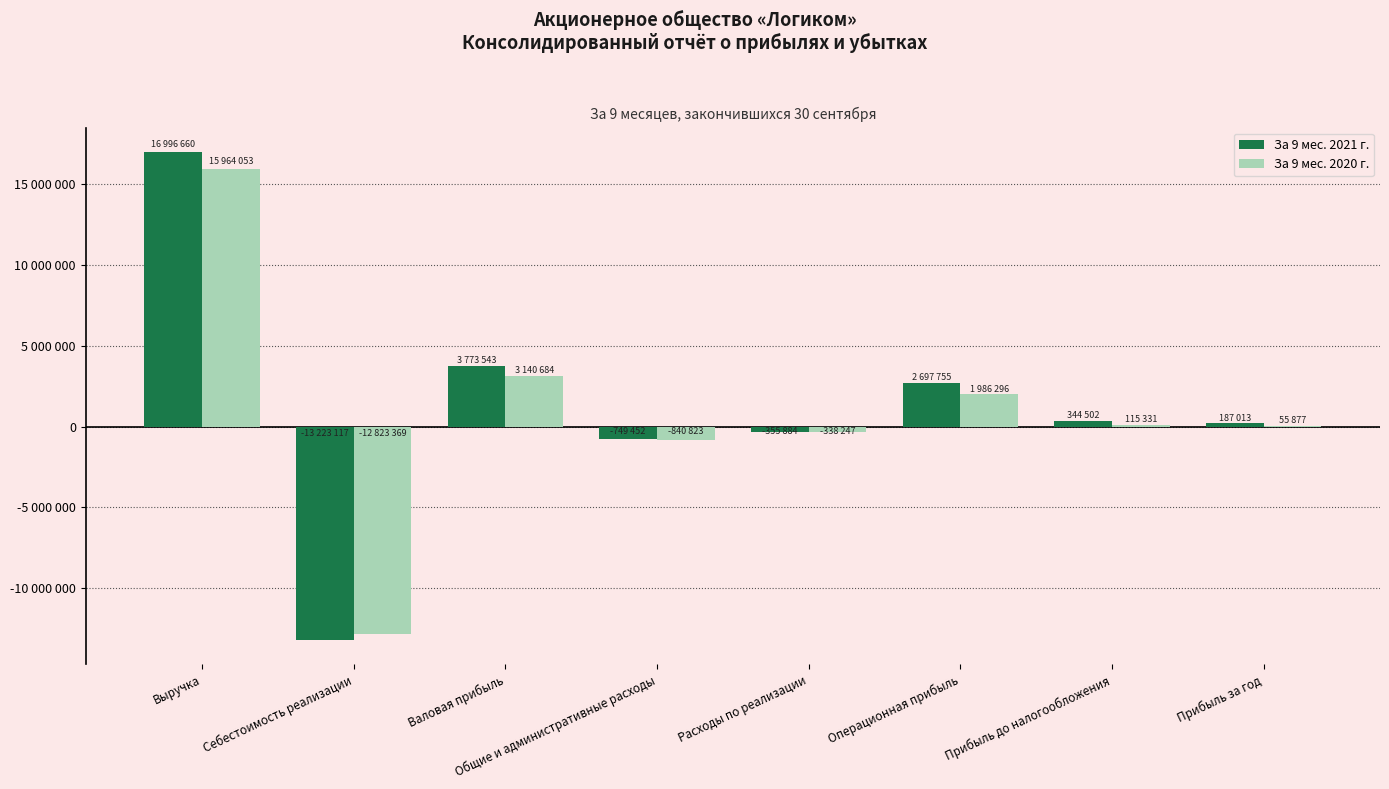

Which has a higher value, Себестоимость реализации or Прибыль за год?

Прибыль за год